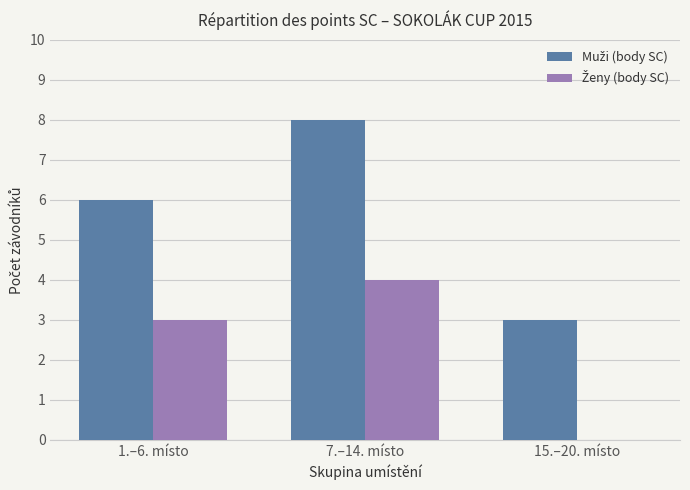

At which category does the chart reach its peak across all series?

7.–14. místo